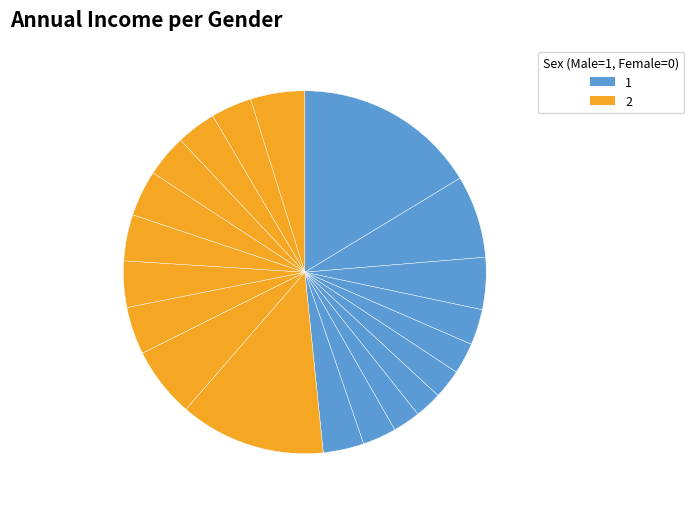

Count the number of slices in the pie.

20